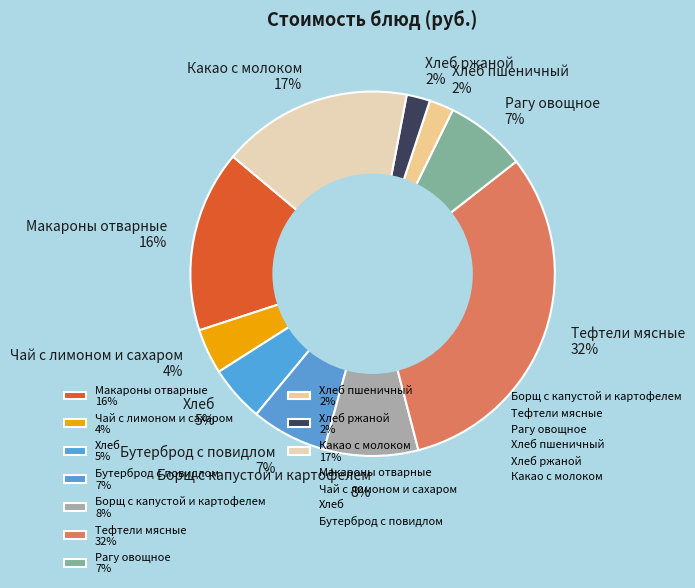

Combined, do Какао с молоком 17% and Тефтели мясные 32% account for over 50%?

No